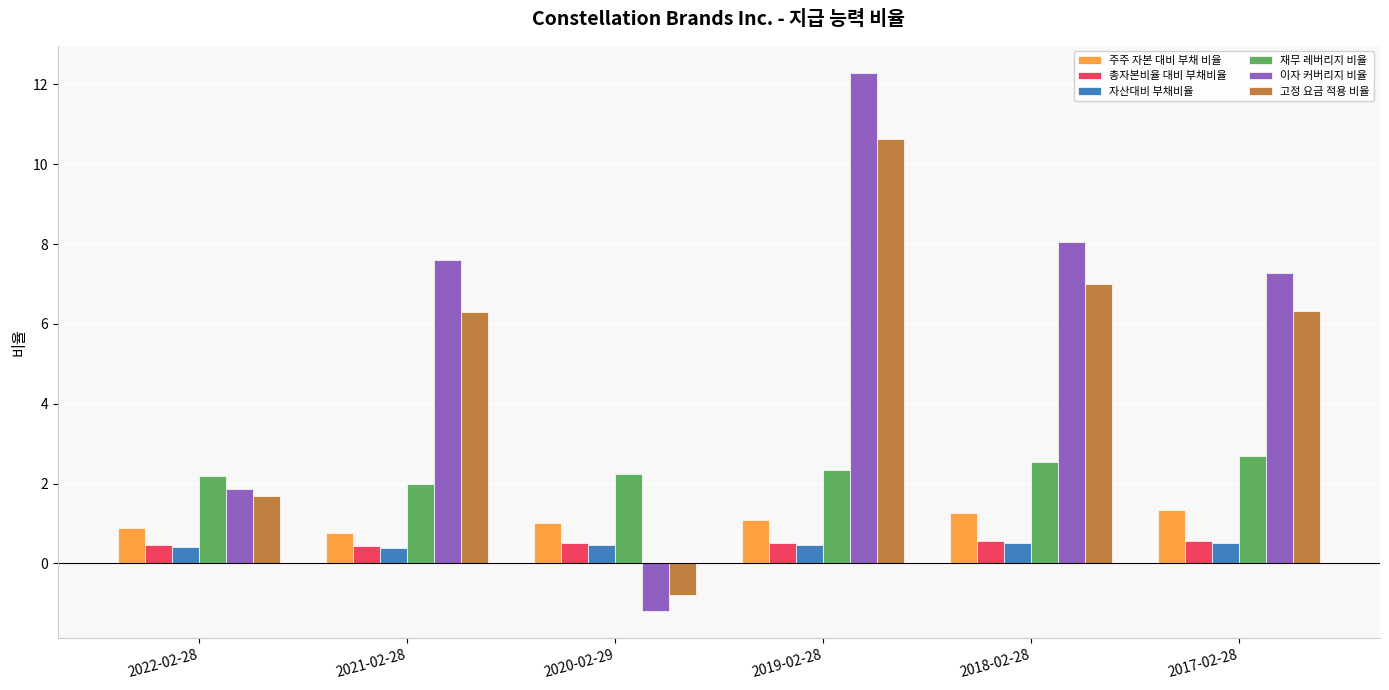

What is the greatest value displayed?

12.3